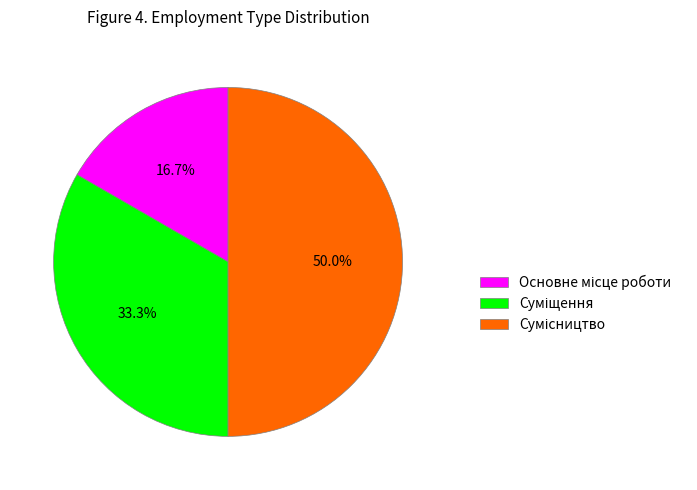

Which category has the smallest portion of the pie?

Основне місце роботи